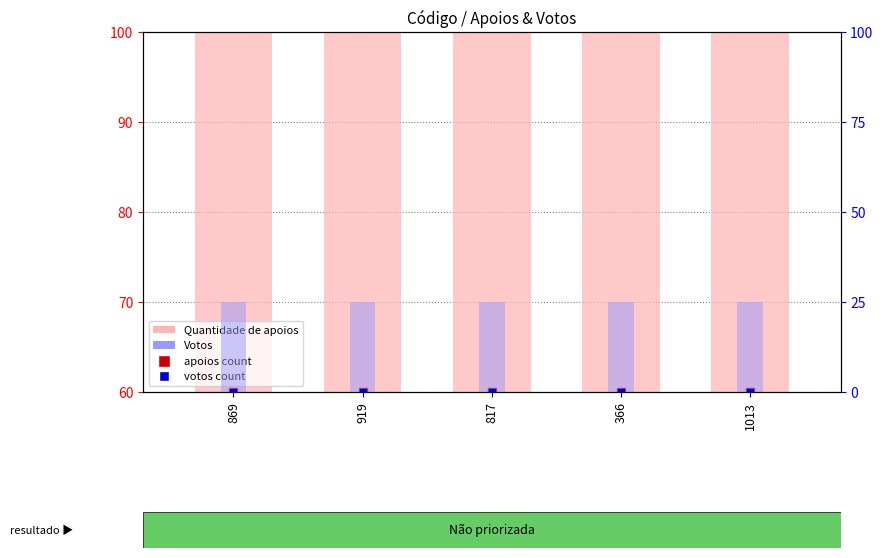

Which series reaches the maximum Y coordinate?

Quantidade de apoios